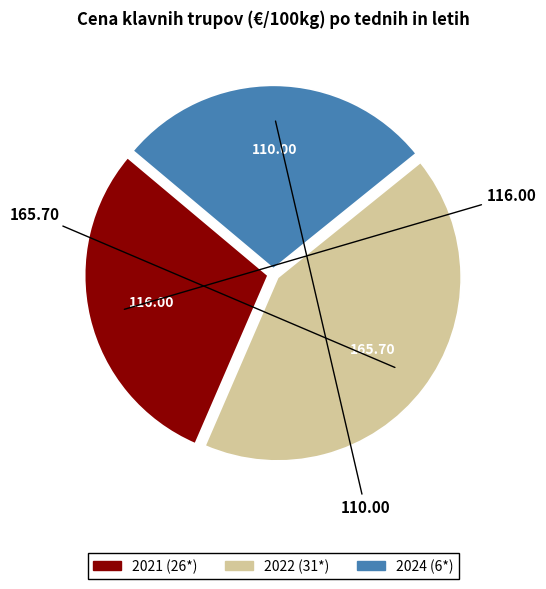

Combined, do 2024 (6*) and 2021 (26*) account for over 50%?

Yes